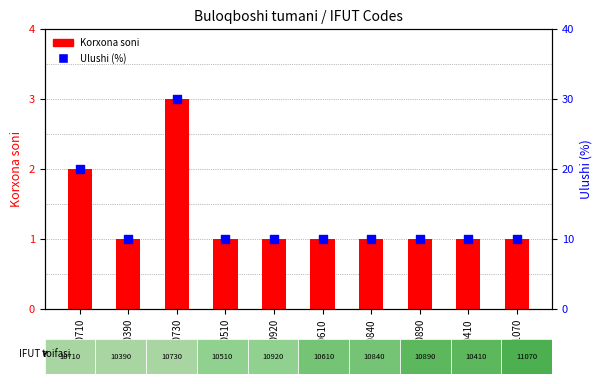

Which series has the largest total across all categories?

Ulushi (%)